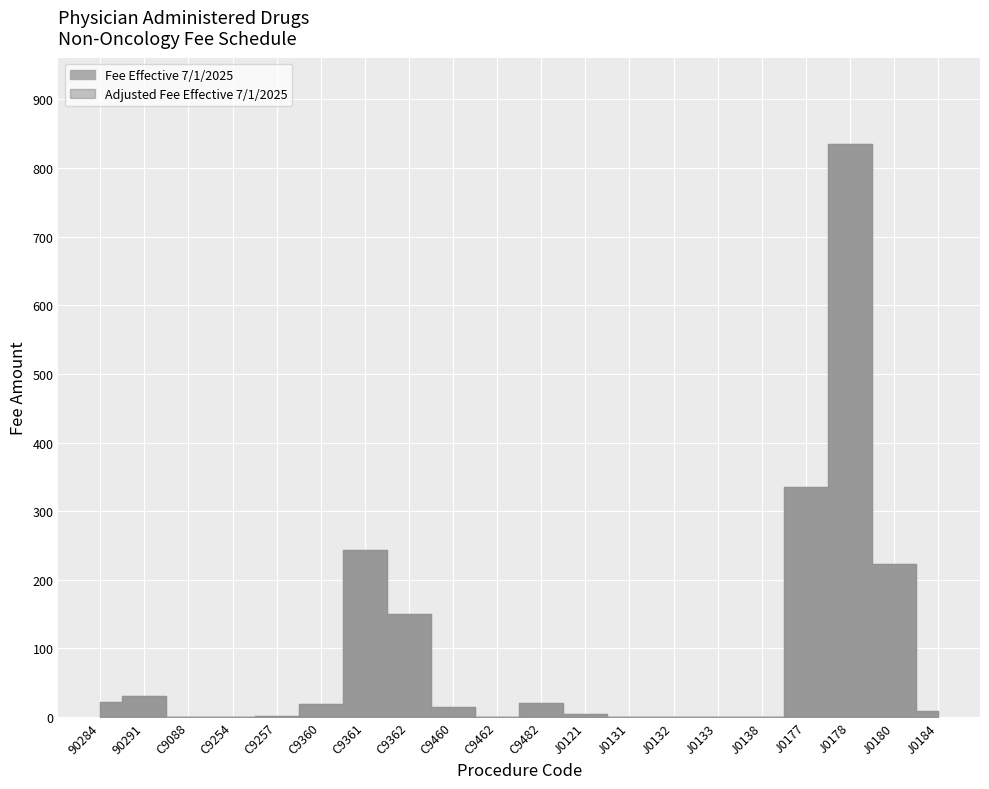

What is the label of the 7th point from the right?

J0132